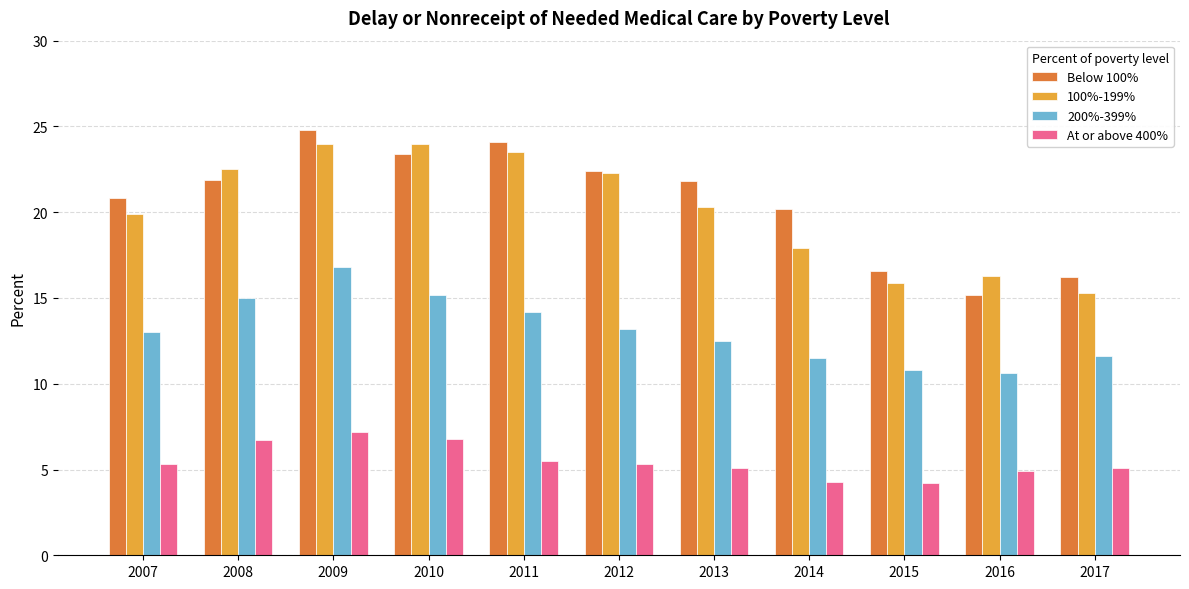

Between 2013 and 2014, which series saw the biggest shift?

100%-199%